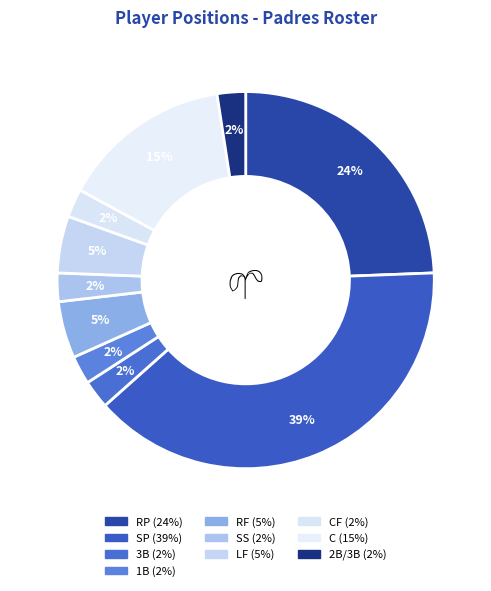

Count the number of slices in the pie.

10